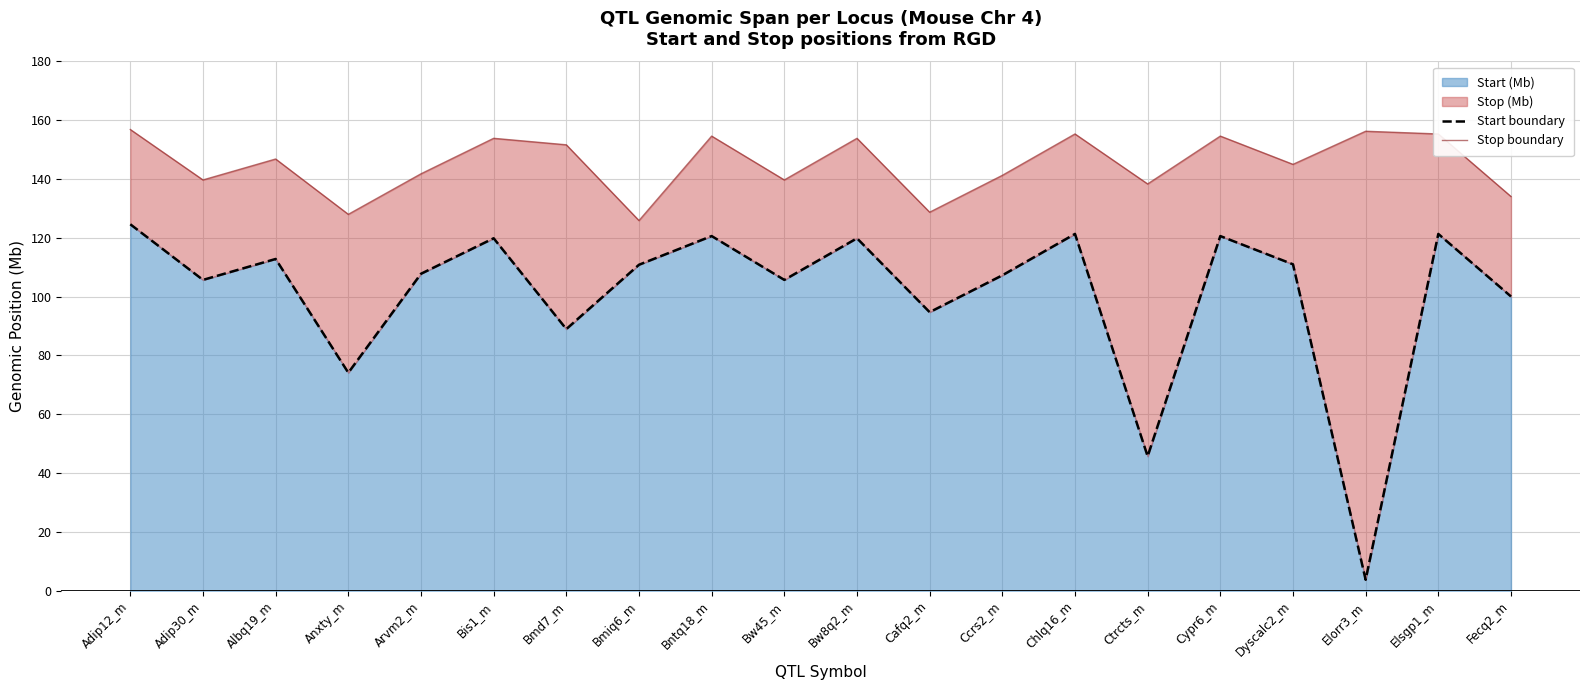

Which series has the widest spread of values?

Start boundary